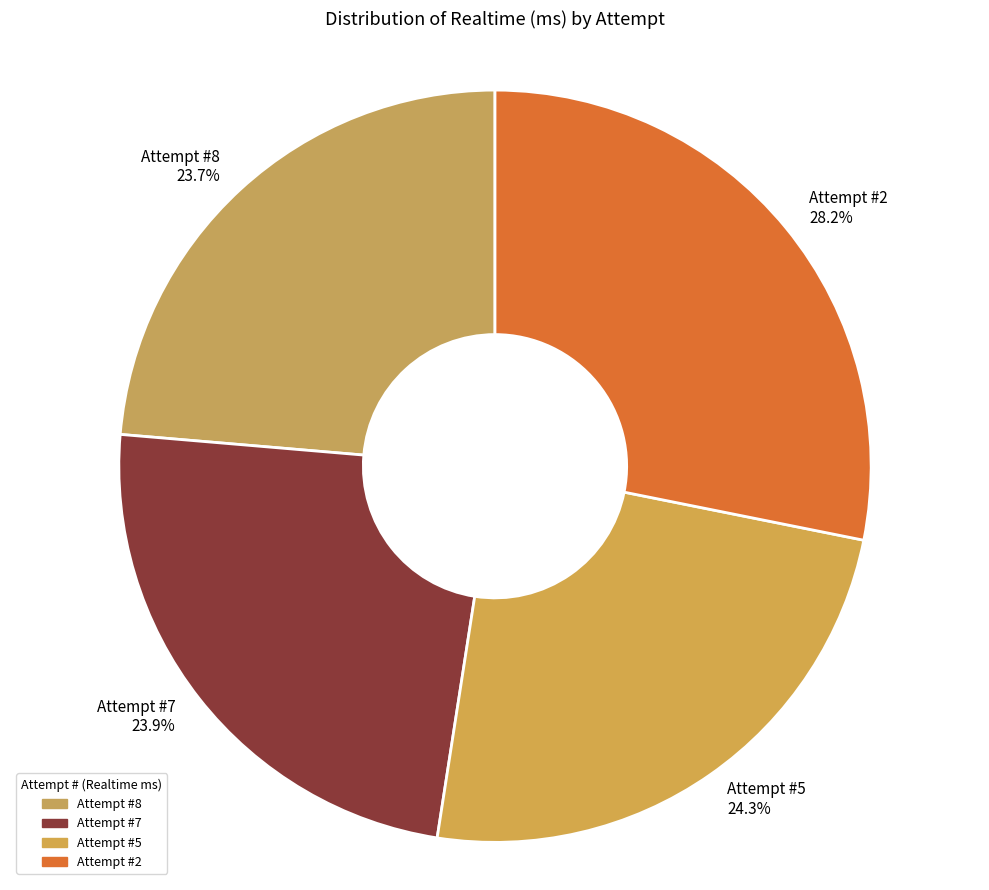

What percentage is NOT represented by Attempt #2?

71.8%